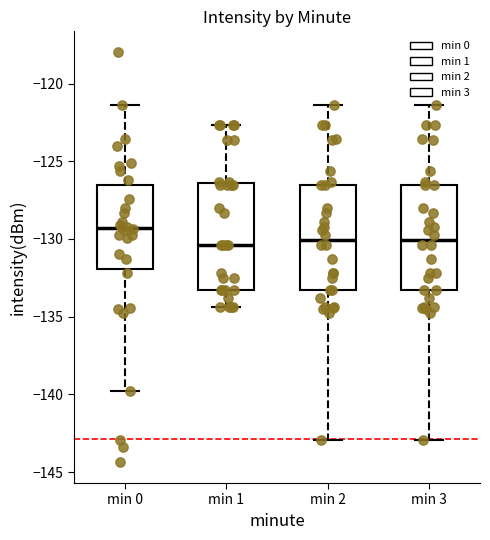

Where does the upper whisker of the box for min 1 end on the y-axis? The values are not printed on the chart, so give them approximately, as read against the axis.

-122.5